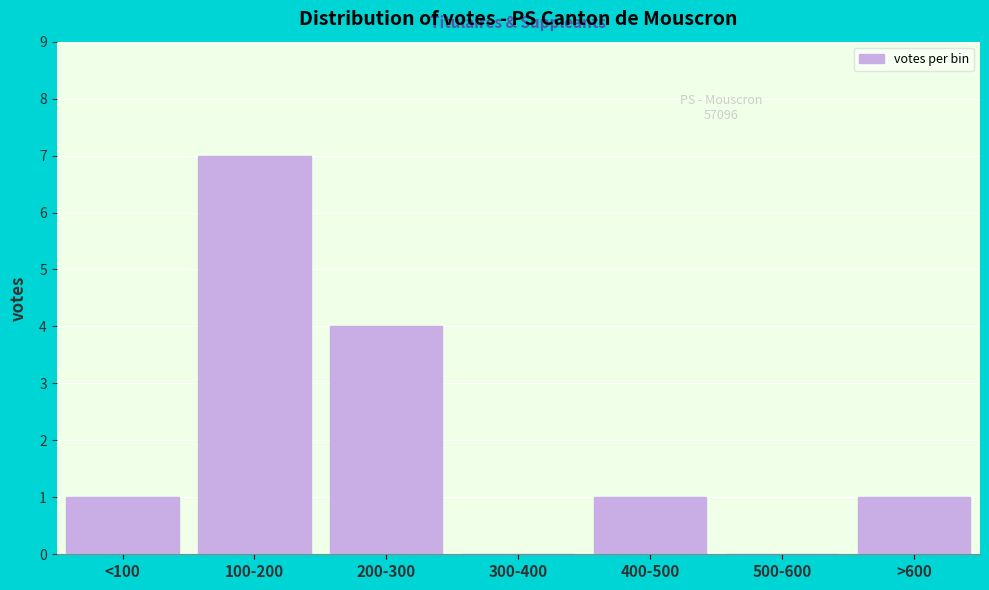

Reading left to right, what are all the values shown in this chart?

<100=1	100-200=7	200-300=4	300-400=0	400-500=1	500-600=0	>600=1